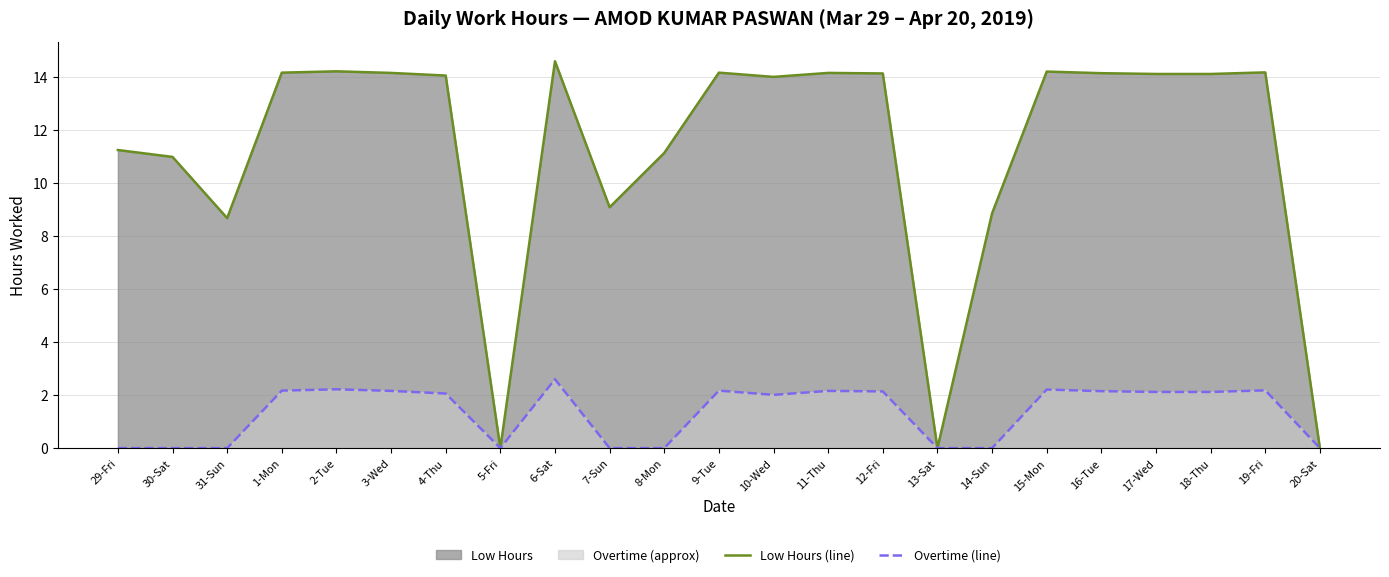

Rank the categories by Low Hours (line) value from lowest to highest.

5-Fri, 13-Sat, 20-Sat, 31-Sun, 14-Sun, 7-Sun, 30-Sat, 8-Mon, 29-Fri, 10-Wed, 4-Thu, 17-Wed, 18-Thu, 12-Fri, 16-Tue, 3-Wed, 11-Thu, 1-Mon, 9-Tue, 19-Fri, 15-Mon, 2-Tue, 6-Sat